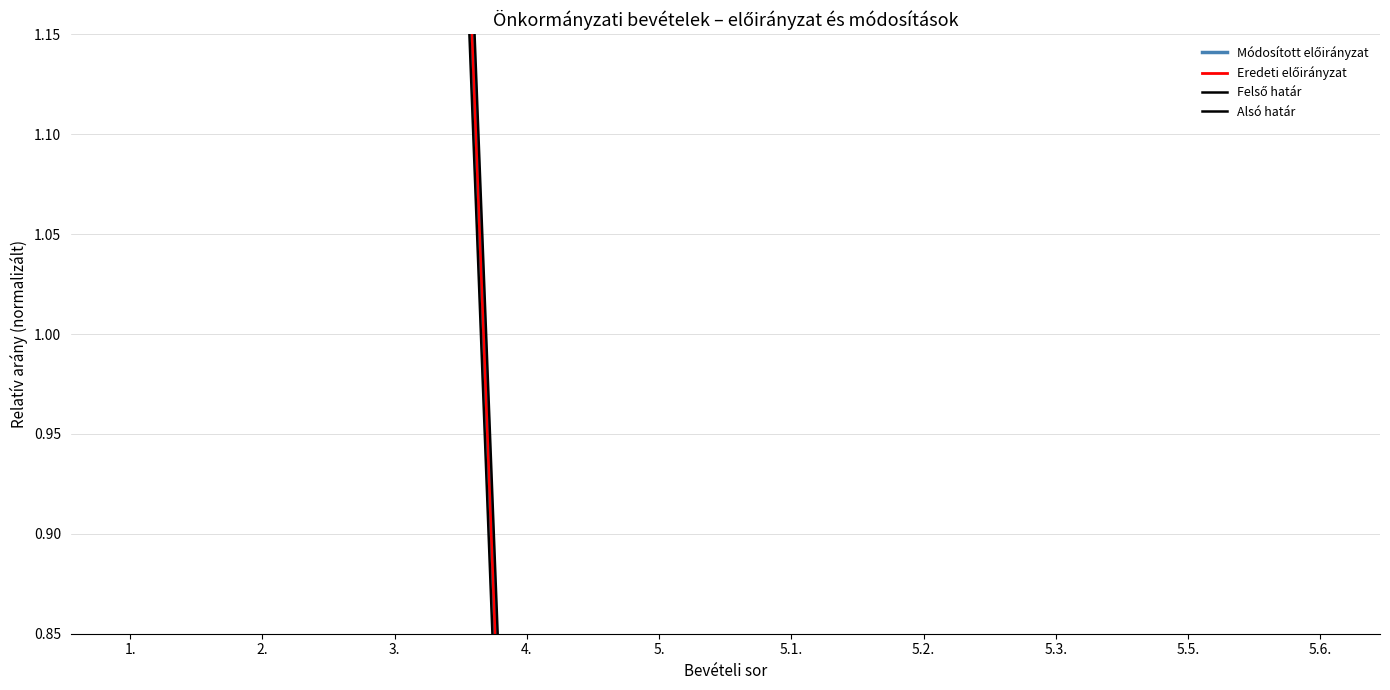

Reading left to right, transcribe all the data shown in this chart.

Módosított előirányzat: 1.=4.2	2.=2.9	3.=2.2	4.=0.4	5.=0.6	5.1.=0.1	5.2.=0.2	5.3.=0.1	5.5.=0.1	5.6.=0.1
Eredeti előirányzat: 1.=3.8	2.=2.5	3.=2.2	4.=0.4	5.=0.5	5.1.=0.0	5.2.=0.2	5.3.=0.0	5.5.=0.2	5.6.=0.1
Felső határ: 1.=4.2	2.=2.9	3.=2.2	4.=0.5	5.=0.7	5.1.=0.2	5.2.=0.3	5.3.=0.1	5.5.=0.1	5.6.=0.2
Alsó határ: 1.=4.2	2.=2.9	3.=2.1	4.=0.4	5.=0.6	5.1.=0.1	5.2.=0.2	5.3.=0.0	5.5.=0.0	5.6.=0.0